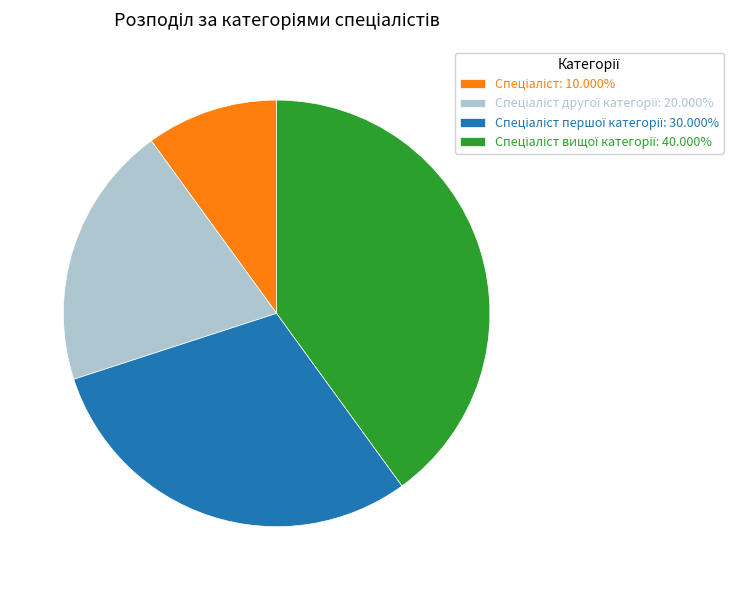

Is there any slice that represents more than half of the pie?

No